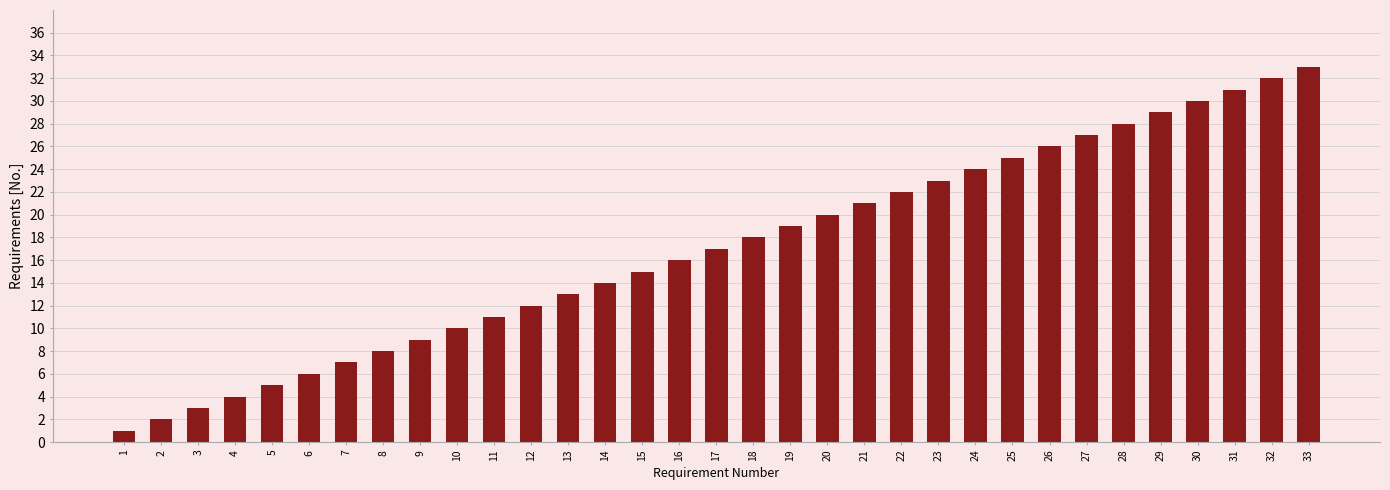

Approximately how many times larger is the value at 21 compared to 3?

7.0